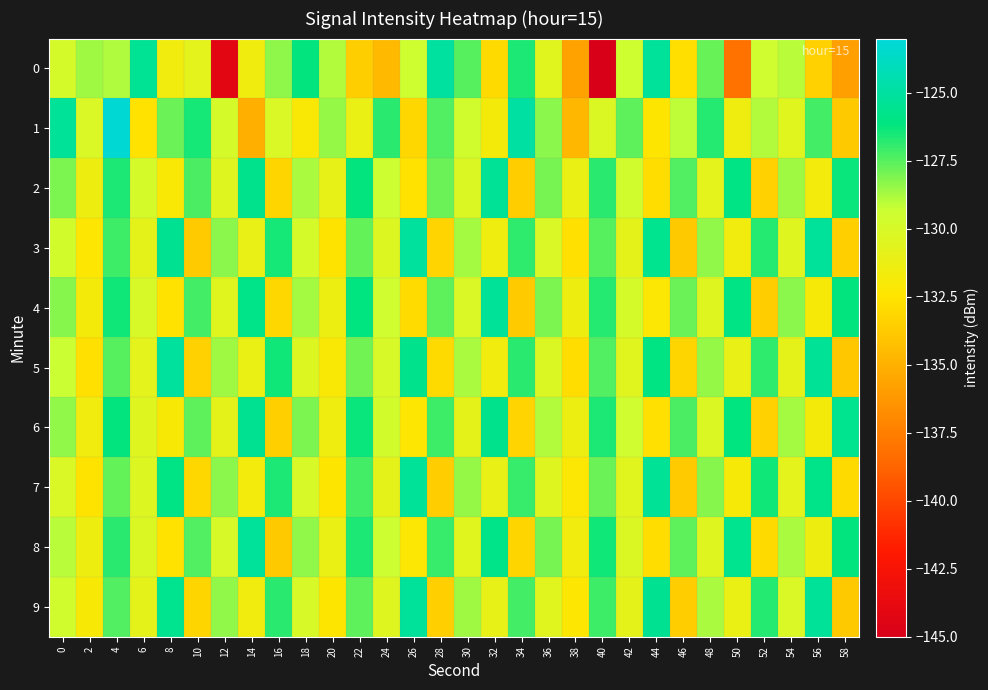

Reading left to right, list all the values displayed in this chart.

0: 0=-129.9	2=-128.6	4=-128.9	6=-125.4	8=-131.6	10=-130.7	12=-144.2	14=-131.5	16=-128.3	18=-126.2	20=-128.9	22=-133.5	24=-134.5	26=-129.4	28=-125.0	30=-127.5	32=-133.0	34=-126.6	36=-130.6	38=-135.7	40=-145.2	42=-129.5	44=-125.2	46=-132.7	48=-127.7	50=-138.1	52=-129.5	54=-129.0	56=-133.4	58=-135.9
1: 0=-125.3	2=-130.1	4=-123.2	6=-132.6	8=-127.8	10=-126.5	12=-129.9	14=-135.1	16=-130.1	18=-132.1	20=-128.5	22=-131.2	24=-126.8	26=-133.1	28=-127.4	30=-129.6	32=-131.8	34=-124.9	36=-128.3	38=-134.7	40=-130.2	42=-127.6	44=-132.4	46=-129.1	48=-126.7	50=-131.5	52=-128.9	54=-130.6	56=-127.2	58=-133.8
2: 0=-128.1	2=-131.4	4=-126.6	6=-129.8	8=-132.1	10=-127.3	12=-130.5	14=-125.7	16=-133.2	18=-128.8	20=-131.0	22=-126.2	24=-129.4	26=-132.6	28=-127.8	30=-130.2	32=-125.4	34=-133.6	36=-128.0	38=-131.2	40=-126.8	42=-129.6	44=-132.8	46=-127.4	48=-130.7	50=-125.9	52=-133.4	54=-128.6	56=-131.7	58=-126.3
3: 0=-129.7	2=-132.3	4=-127.1	6=-130.9	8=-125.5	10=-133.7	12=-128.3	14=-131.1	16=-126.5	18=-129.9	20=-132.5	22=-127.7	24=-130.3	26=-125.1	28=-133.3	30=-128.7	32=-131.5	34=-126.9	36=-130.1	38=-132.7	40=-127.5	42=-130.8	44=-125.6	46=-133.8	48=-128.4	50=-131.6	52=-126.7	54=-130.4	56=-125.2	58=-133.5
4: 0=-128.2	2=-131.8	4=-126.4	6=-130.0	8=-132.6	10=-127.2	12=-130.6	14=-125.8	16=-133.1	18=-128.7	20=-131.3	22=-126.1	24=-129.5	26=-132.9	28=-127.6	30=-130.1	32=-125.3	34=-133.7	36=-128.1	38=-131.4	40=-126.7	42=-129.9	44=-132.2	46=-127.8	48=-130.5	50=-125.9	52=-133.6	54=-128.3	56=-131.9	58=-126.2
5: 0=-129.3	2=-132.7	4=-127.5	6=-130.7	8=-125.1	10=-133.4	12=-128.6	14=-131.2	16=-126.4	18=-130.3	20=-132.1	22=-127.9	24=-130.0	26=-125.7	28=-133.0	30=-128.8	32=-131.6	34=-126.8	36=-130.2	38=-132.8	40=-127.4	42=-130.6	44=-126.0	46=-133.2	48=-128.5	50=-131.1	52=-126.9	54=-130.8	56=-125.4	58=-133.9
6: 0=-128.4	2=-131.6	4=-126.2	6=-130.4	8=-132.0	10=-127.6	12=-130.8	14=-125.5	16=-133.5	18=-128.1	20=-131.5	22=-126.3	24=-129.7	26=-132.3	28=-127.1	30=-130.9	32=-125.7	34=-133.3	36=-128.9	38=-131.3	40=-126.6	42=-129.5	44=-132.7	46=-127.3	48=-130.2	50=-126.1	52=-133.4	54=-128.7	56=-131.8	58=-125.6
7: 0=-130.1	2=-132.5	4=-127.7	6=-130.3	8=-125.9	10=-133.1	12=-128.3	14=-131.7	16=-126.6	18=-130.0	20=-132.4	22=-127.2	24=-130.8	26=-125.3	28=-133.6	30=-128.5	32=-131.1	34=-127.0	36=-130.4	38=-132.2	40=-127.8	42=-130.6	44=-125.4	46=-133.7	48=-128.2	50=-131.9	52=-126.4	54=-130.7	56=-125.8	58=-133.0
8: 0=-129.0	2=-131.4	4=-126.8	6=-130.2	8=-132.6	10=-127.4	12=-130.0	14=-125.2	16=-133.8	18=-128.4	20=-131.2	22=-126.6	24=-129.4	26=-132.2	28=-127.0	30=-130.6	32=-125.8	34=-133.2	36=-128.0	38=-131.6	40=-126.4	42=-130.2	44=-132.8	46=-127.6	48=-130.4	50=-125.6	52=-133.0	54=-128.8	56=-131.4	58=-126.2
9: 0=-129.6	2=-132.0	4=-127.4	6=-130.8	8=-125.6	10=-133.2	12=-128.4	14=-131.6	16=-126.8	18=-130.0	20=-132.4	22=-127.6	24=-130.4	26=-125.2	28=-133.5	30=-128.6	32=-131.0	34=-127.2	36=-130.6	38=-132.3	40=-127.1	42=-130.9	44=-125.5	46=-133.6	48=-128.8	50=-131.2	52=-126.7	54=-130.1	56=-125.3	58=-133.8